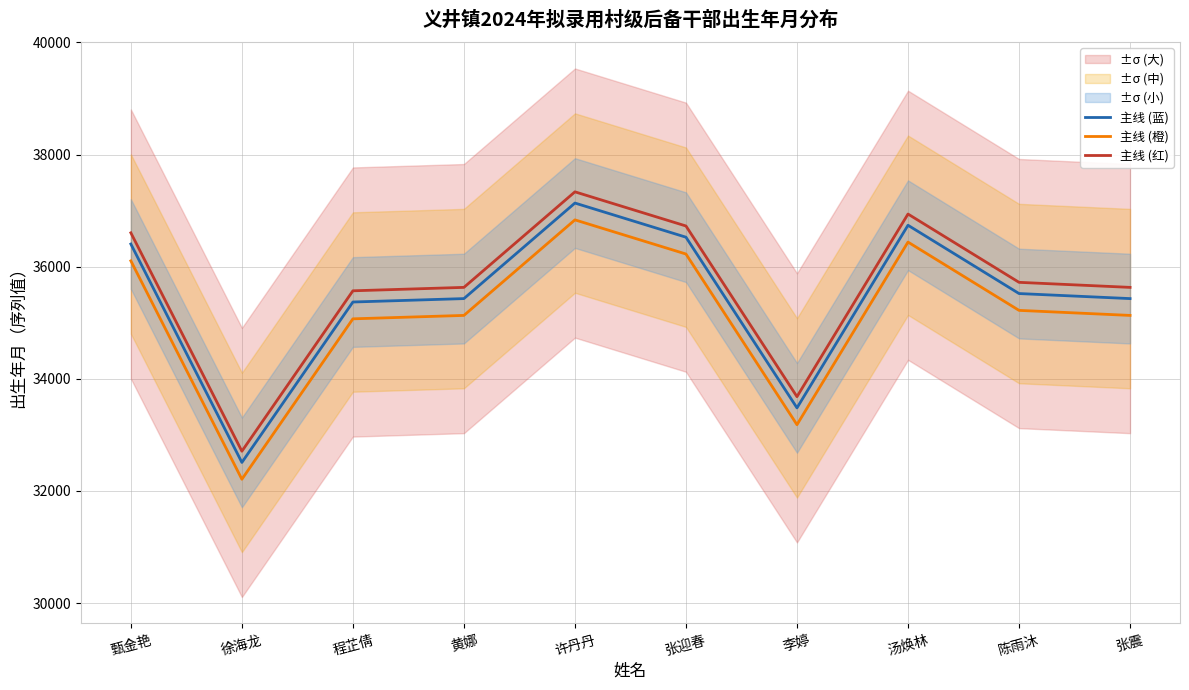

What is the total value across all series at 张迎春?

109478